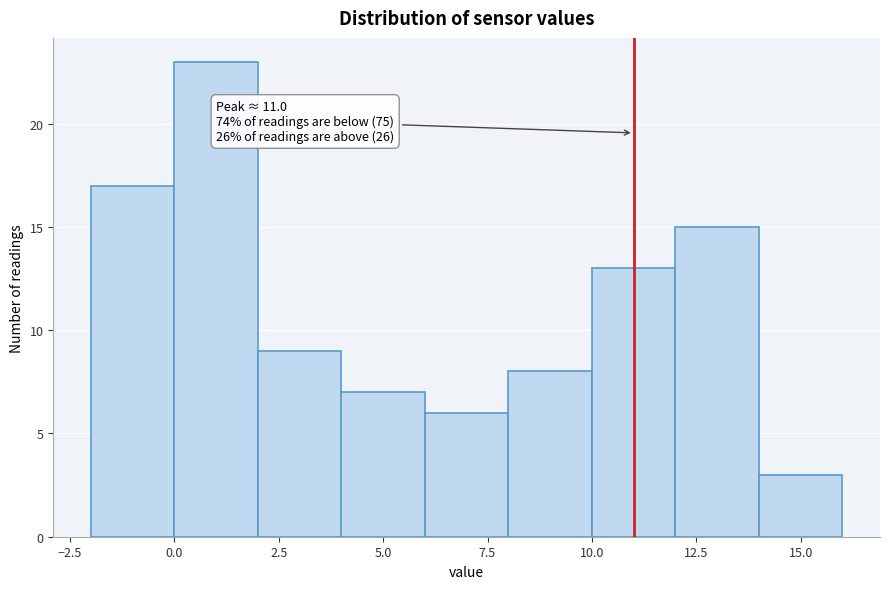

Which range on the x-axis has the tallest bar?

0 to 2